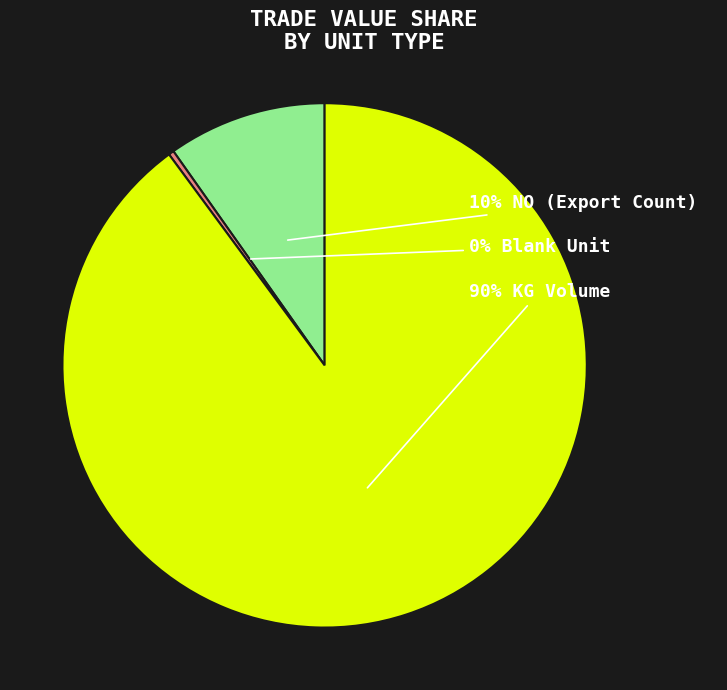

To the nearest percent, what is the difference between the largest and smallest slice percentages?

90%